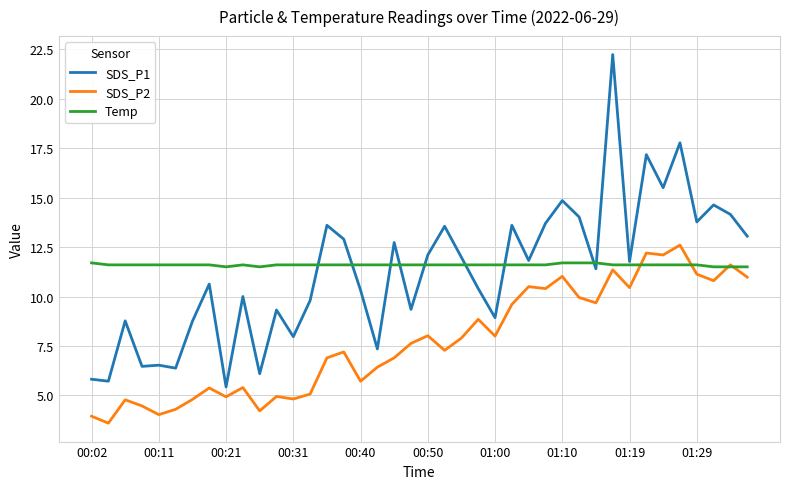

What is the highest value of the SDS_P2 series?

12.6